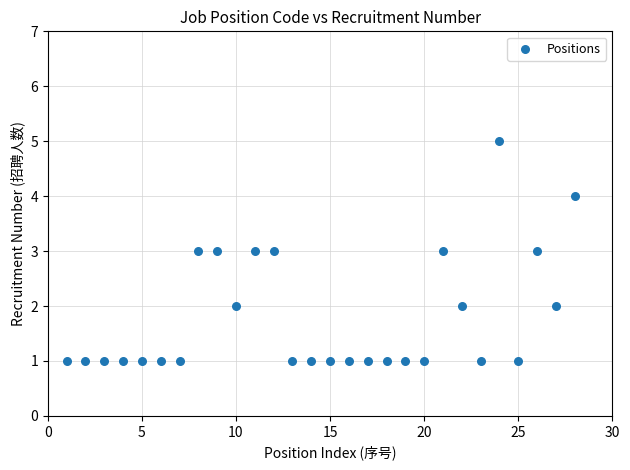

What is the range of X values (max minus min)?

27